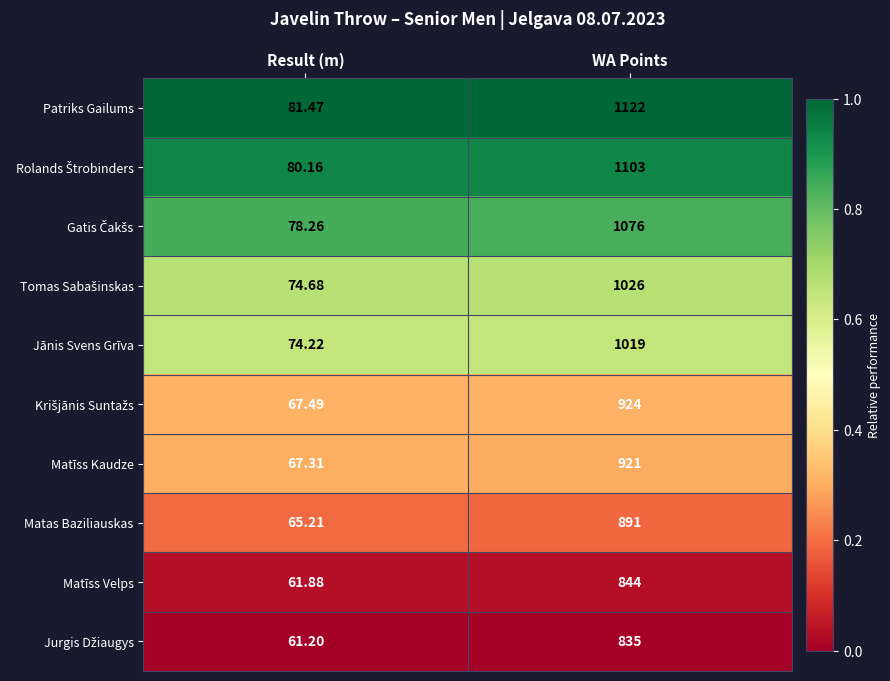

List the labels in order of Matas Baziliauskas value, smallest first.

Result (m), WA Points